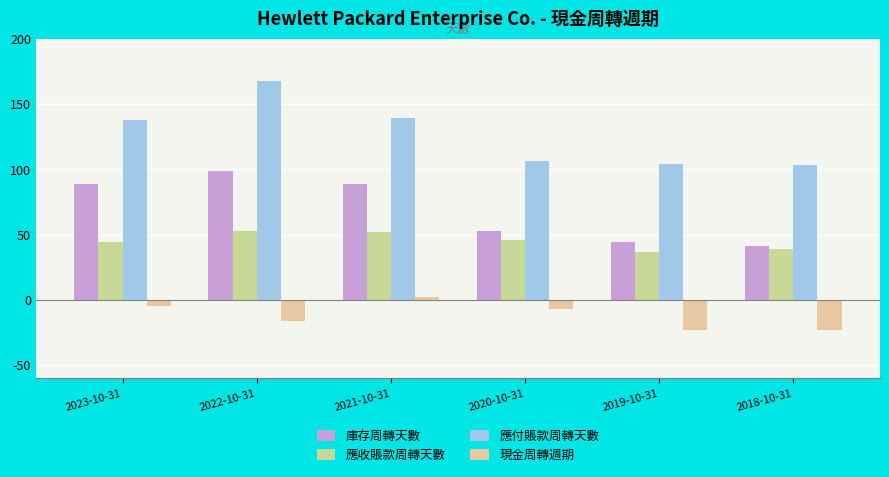

What is the difference between the maximum and minimum values in the 現金周轉週期 series?

25